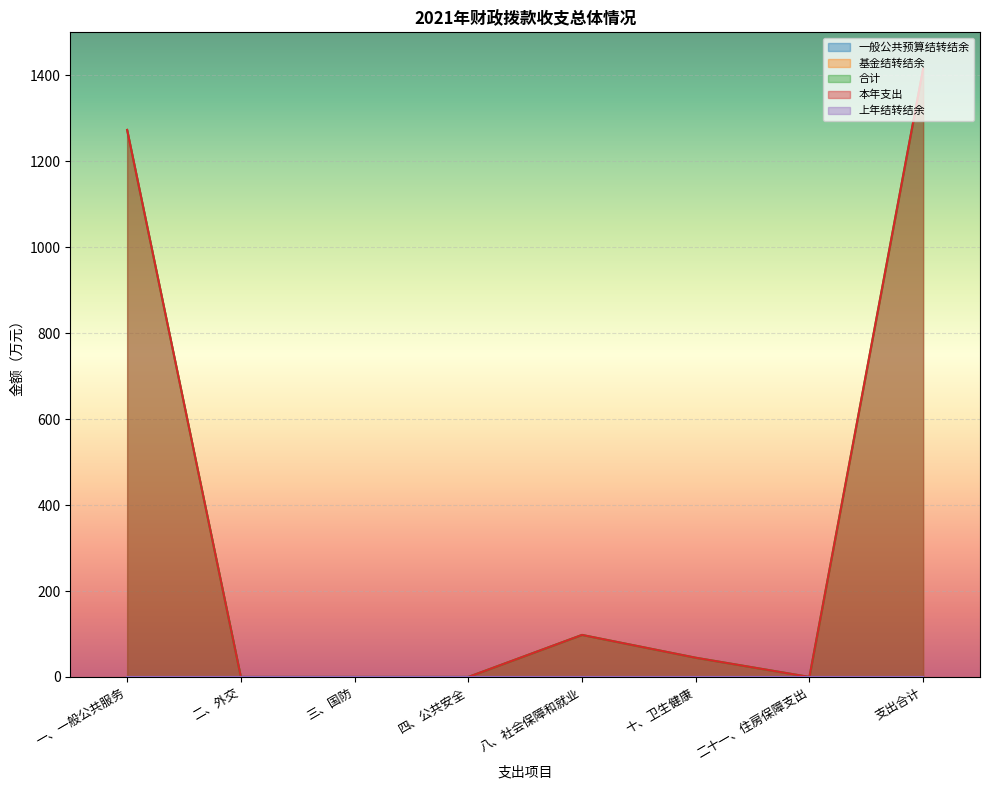

True or false: 上年结转结余 and 一般公共预算结转结余 intersect in this chart.

False